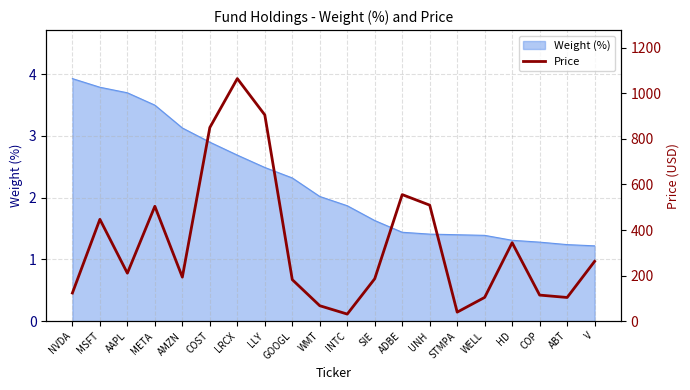

How many points are higher than both their immediate neighbors (excluding endpoints)?

5